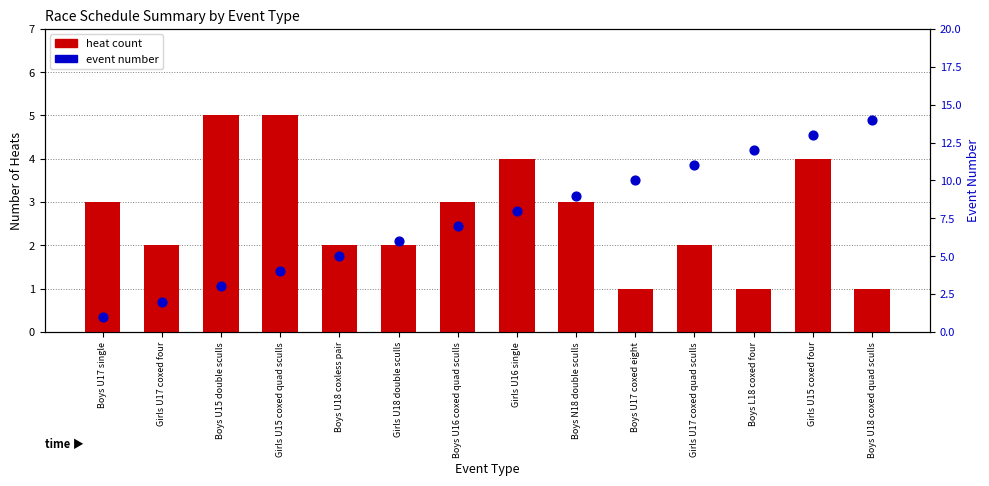

Which series has the largest total across all categories?

event number